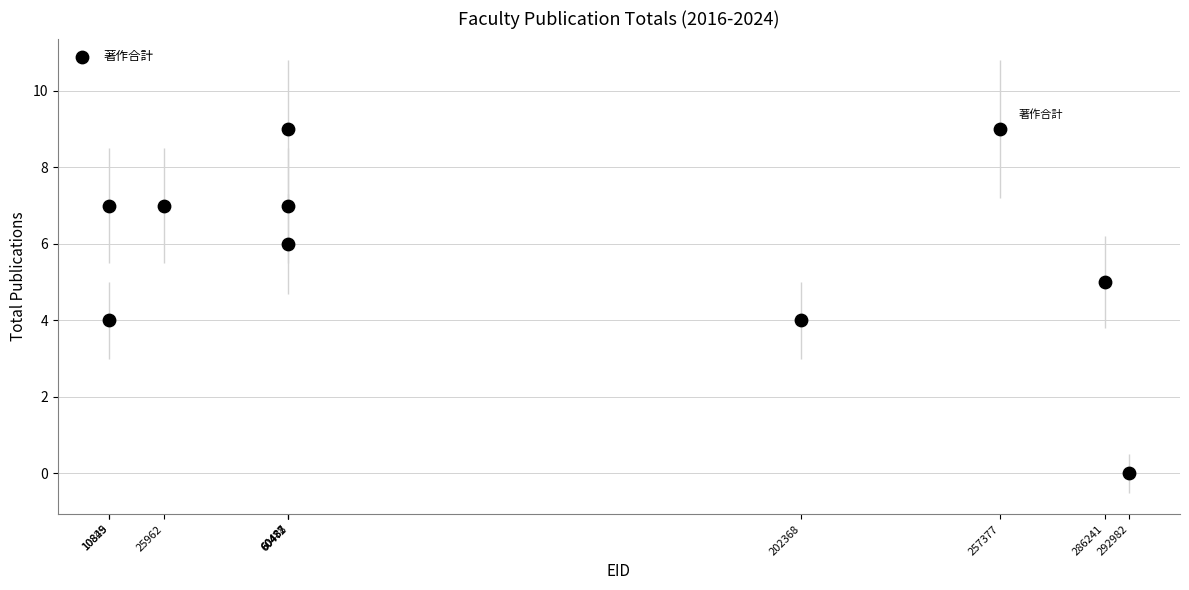

What is the average X value?

126805